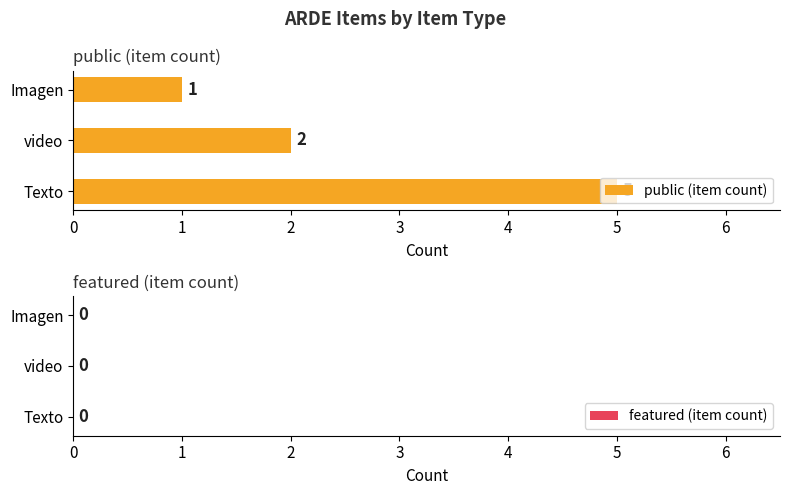

The value at video is 1. True or false?

False